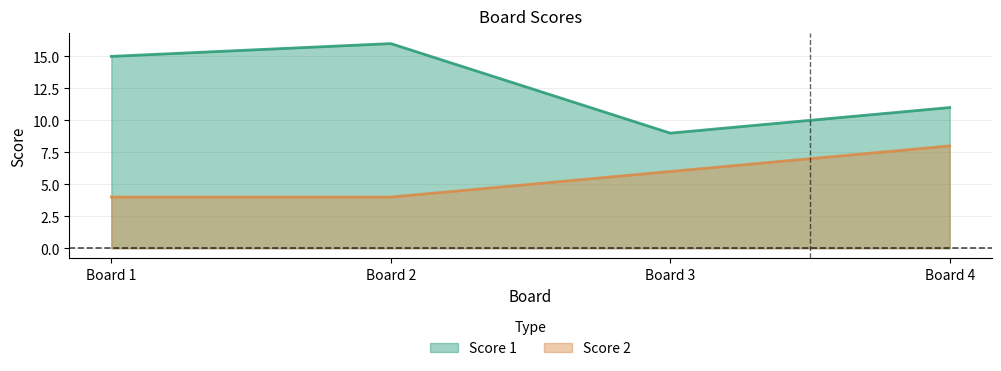

Which series has the largest range (max minus min)?

Score 1